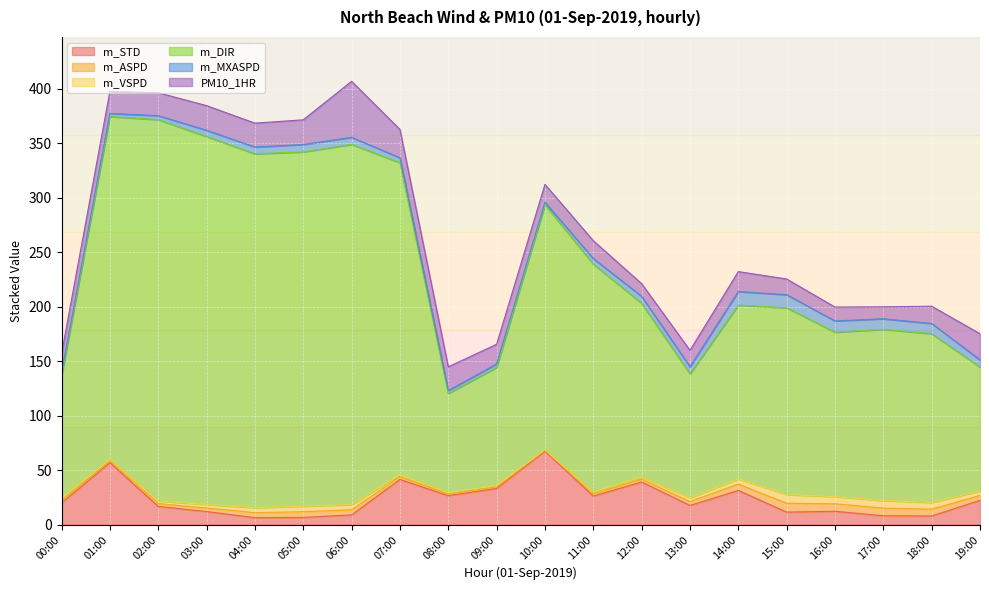

Where is m_VSPD nearest to the value 4?

19:00